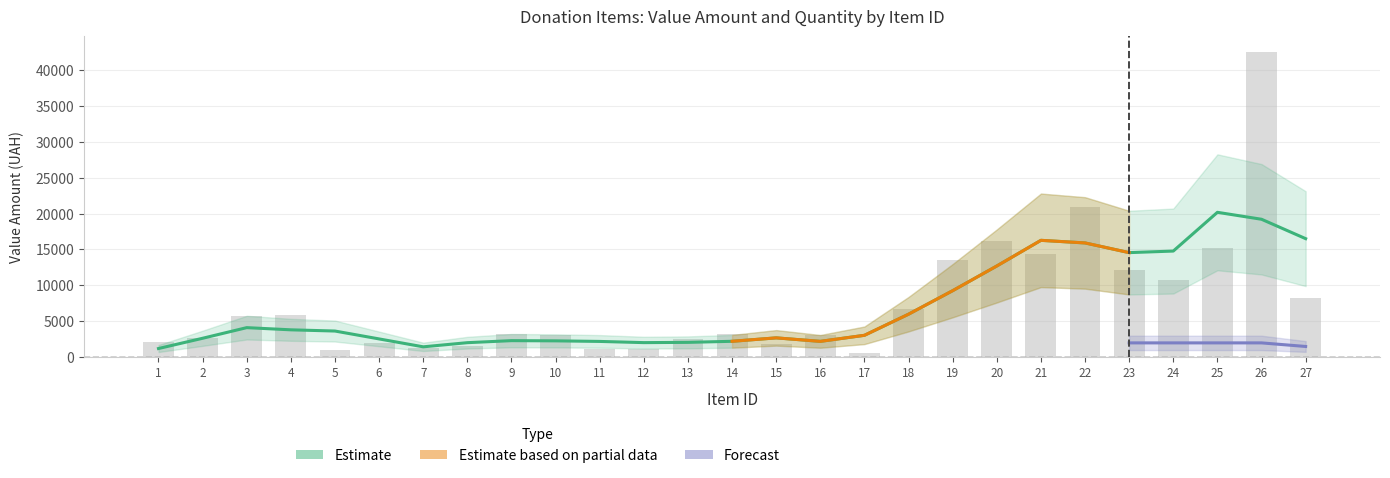

What is the value of the 14th bar from the left?

3300.0